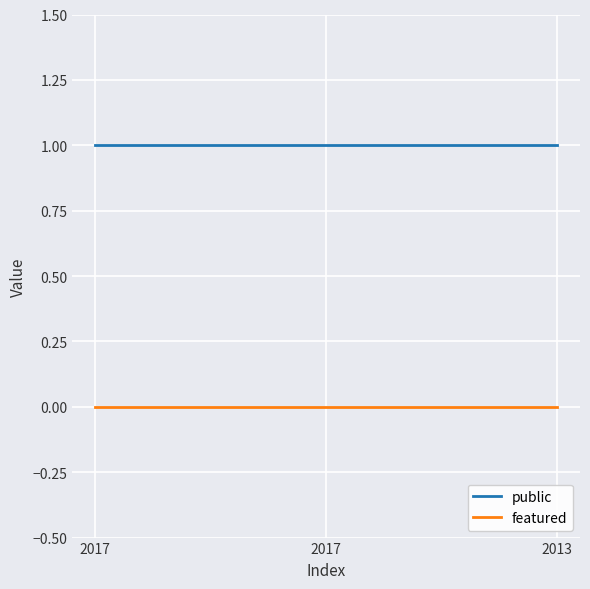

Count the number of categories in the chart.

3